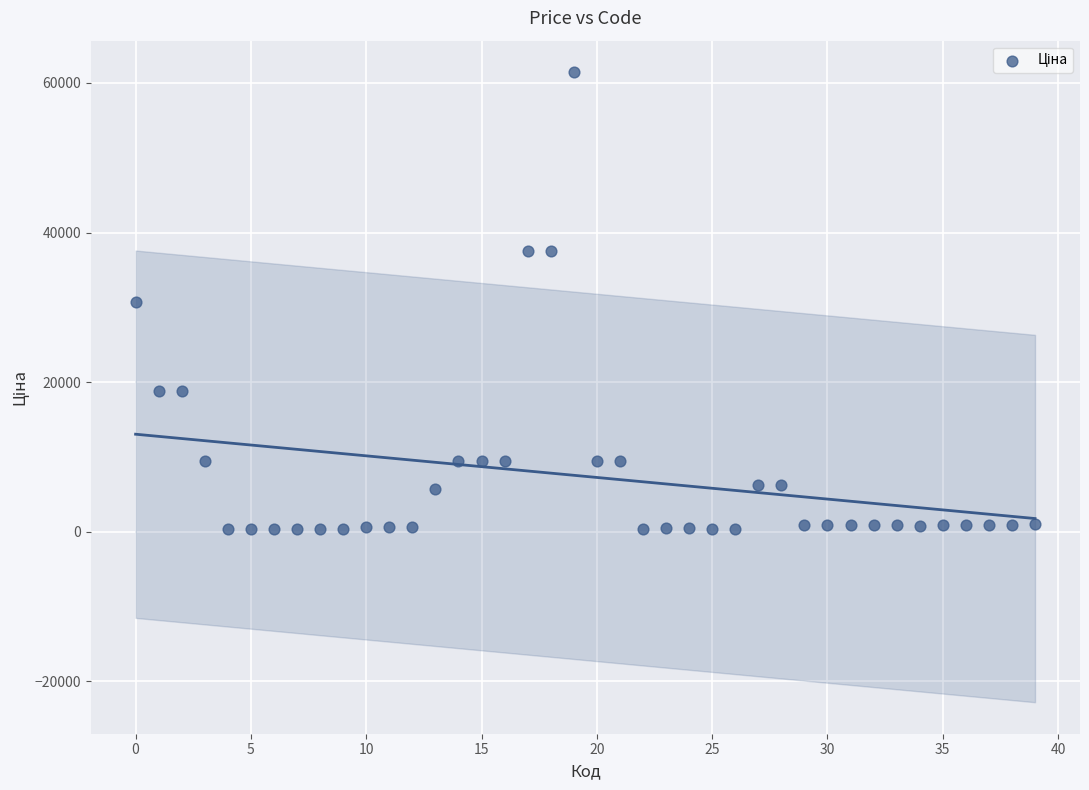

What is the range of Y values (max minus min)?

61124.0